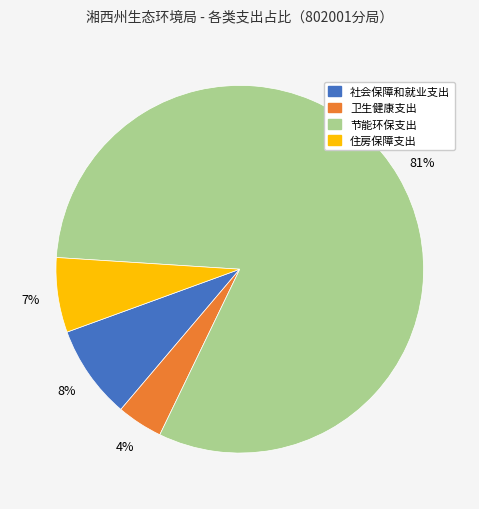

Is it true that 节能环保支出 is 81% of the pie?

True